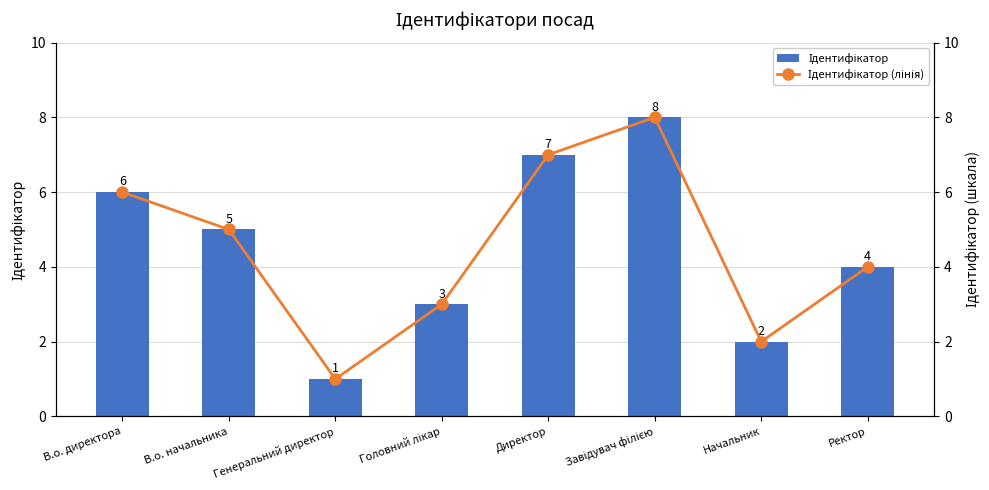

What position from the left is Ректор?

8